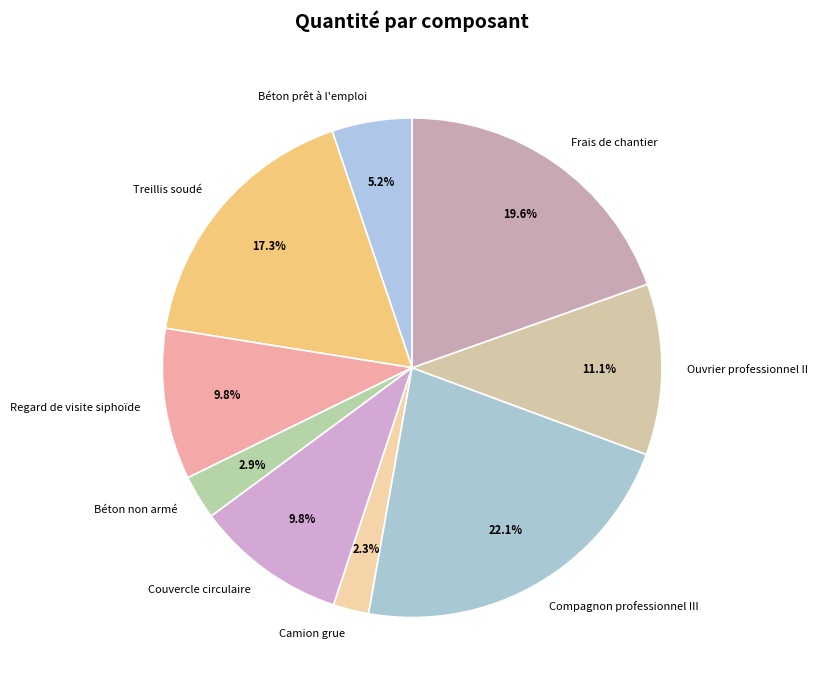

The Couvercle circulaire slice represents 2% of the pie. True or false?

False